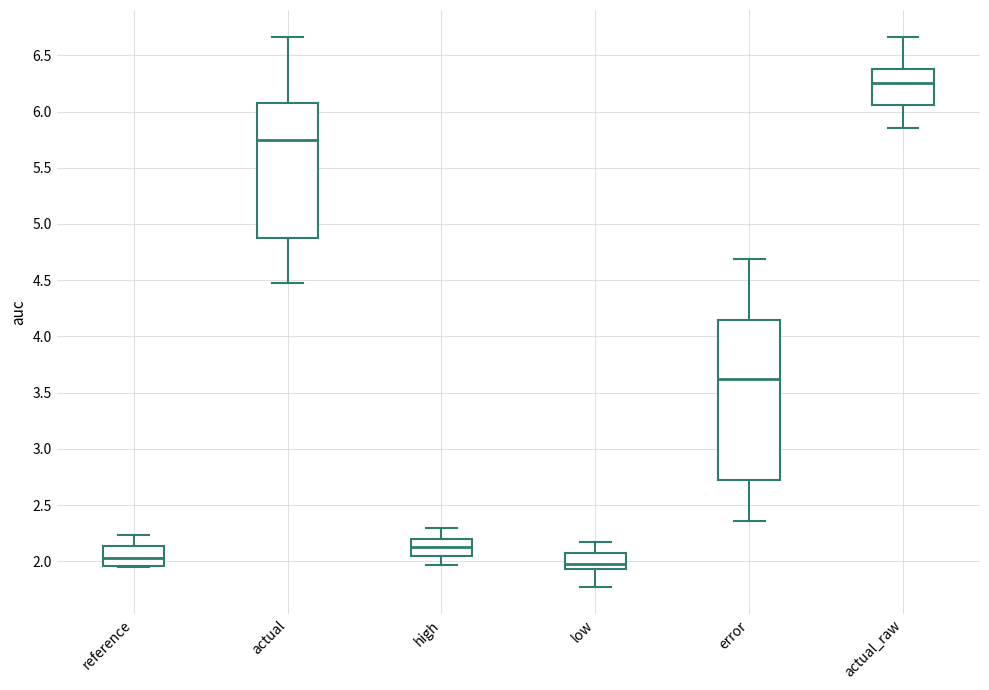

Reading left to right, transcribe this box plot: for each box, give where its median line is, the range the box spans, and where its two whiskers end, as read against the y-axis. The values are not printed on the chart, so give them approximately, as read against the axis.

reference: median 2.05, box 1.95 to 2.15, whiskers 1.95 to 2.25
actual: median 5.75, box 4.85 to 6.10, whiskers 4.50 to 6.65
high: median 2.15, box 2.05 to 2.20, whiskers 1.95 to 2.30
low: median 2.00, box 1.95 to 2.05, whiskers 1.80 to 2.20
error: median 3.60, box 2.70 to 4.15, whiskers 2.35 to 4.70
actual_raw: median 6.25, box 6.05 to 6.40, whiskers 5.85 to 6.65